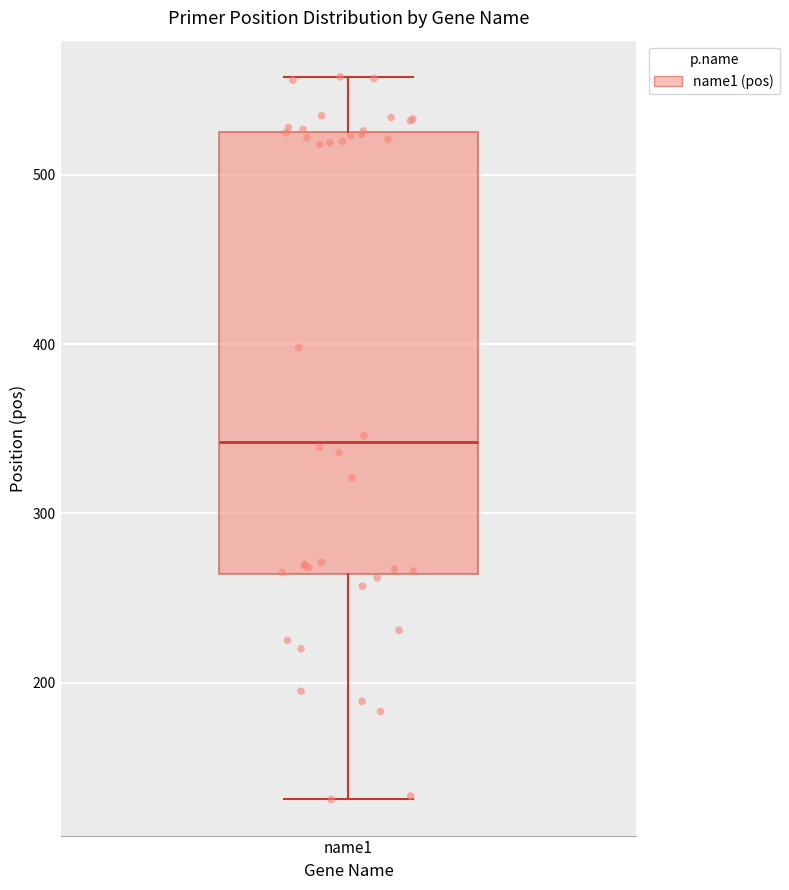

Transcribe this box plot: give where the median line is, the range the box spans, and where the two whiskers end, as read against the y-axis. The values are not printed on the chart, so give them approximately, as read against the axis.

median 340, box 260 to 530, whiskers 130 to 560